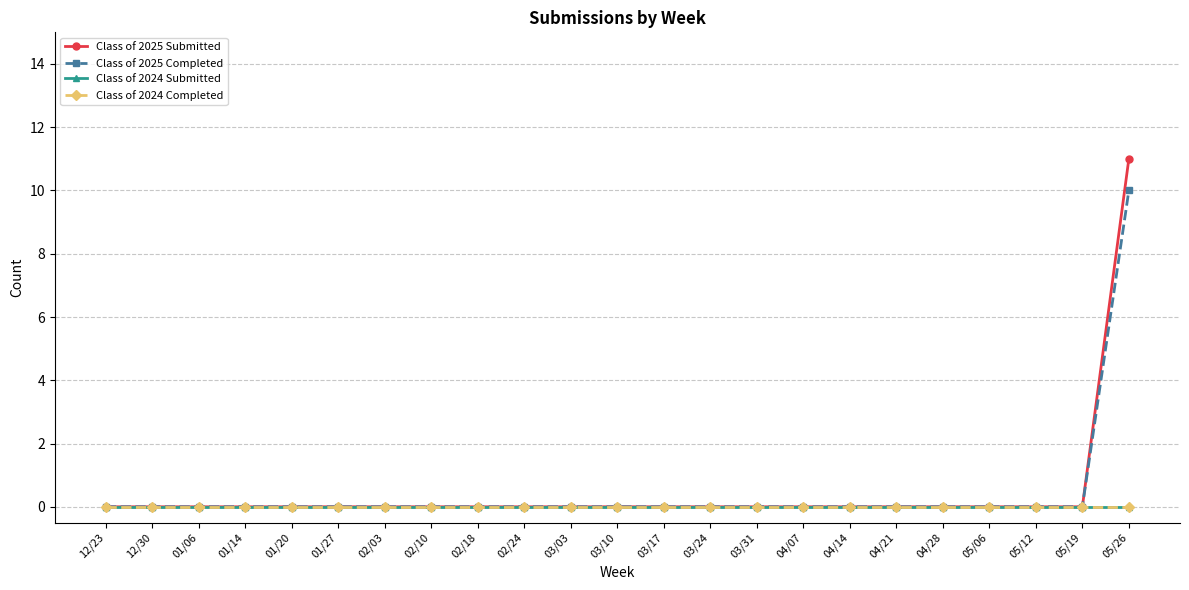

Is this an area chart (filled region under the line)?

No